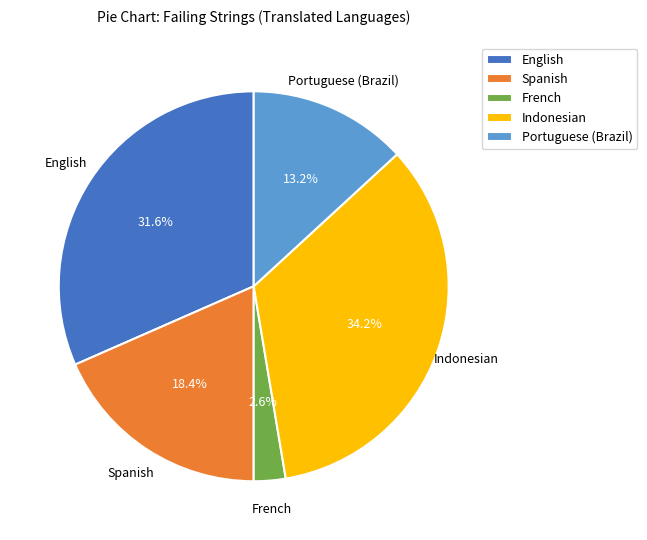

Is the sum of Indonesian and French greater than half?

No